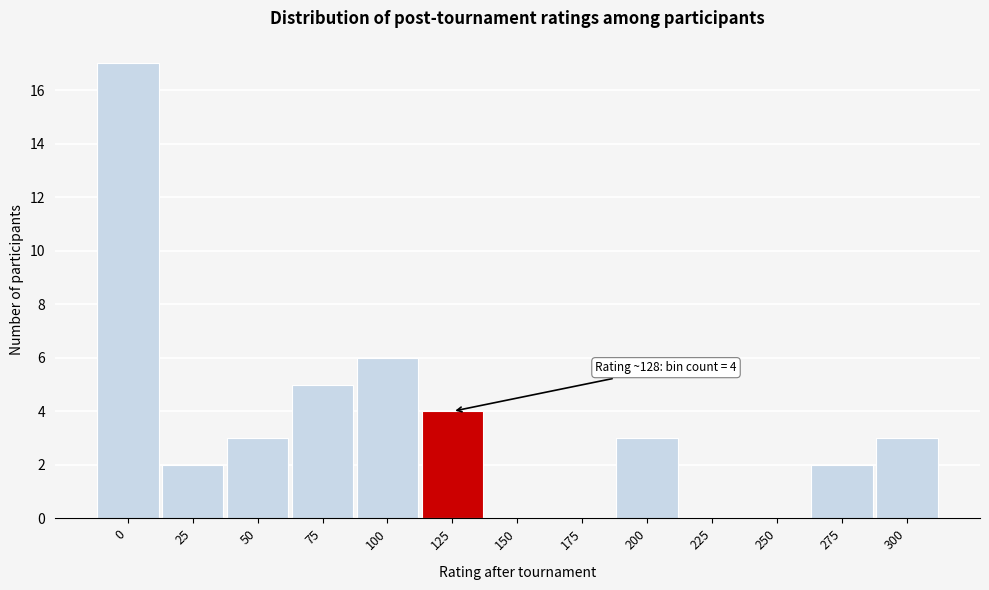

Reading left to right, extract all data points from this chart.

0=17	25=2	50=3	75=5	100=6	125=4	150=0	175=0	200=3	225=0	250=0	275=2	300=3